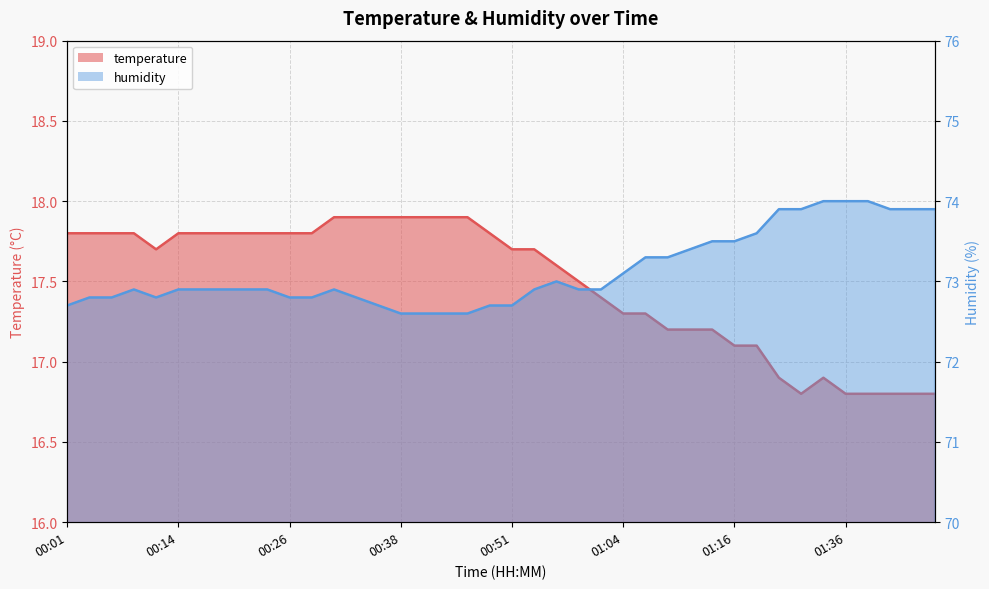

At 00:29, list the series in order from smallest to largest.

temperature, humidity